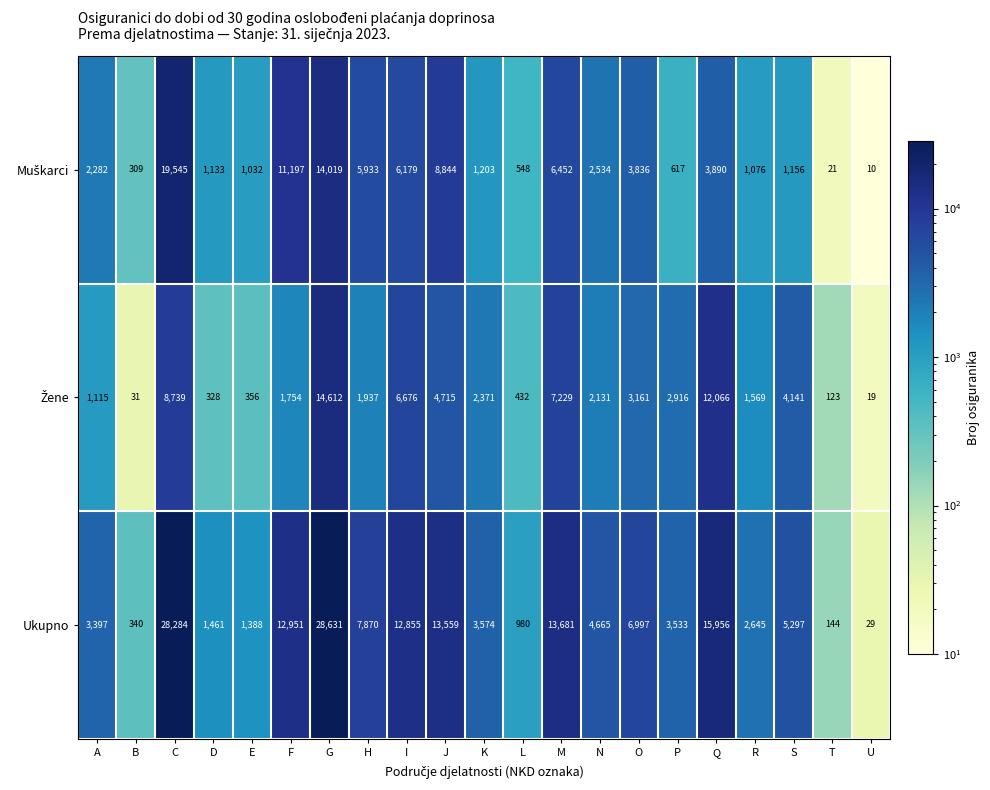

At how many categories does at least one series exceed 2389?

15